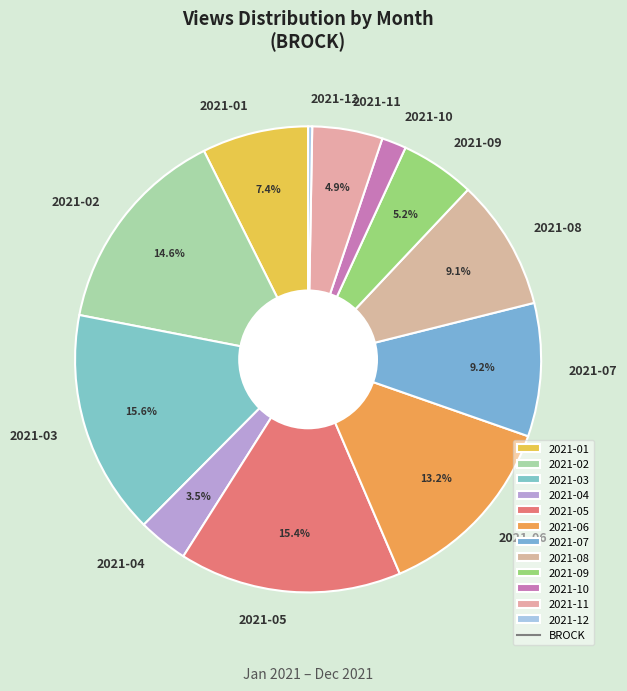

What is the total percentage of 2021-02 and 2021-07?

23.8%